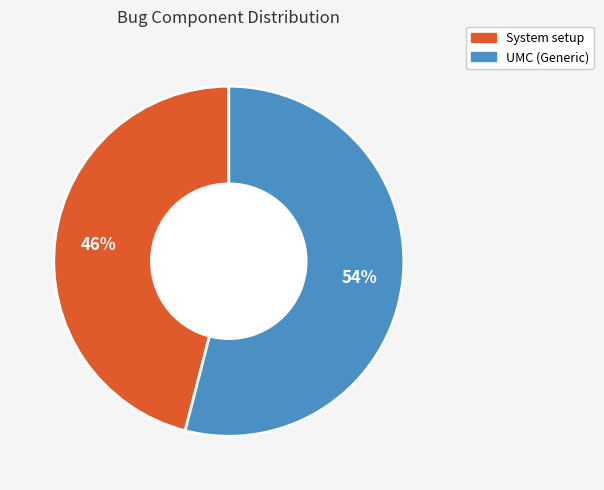

How many slices are in this pie chart?

2